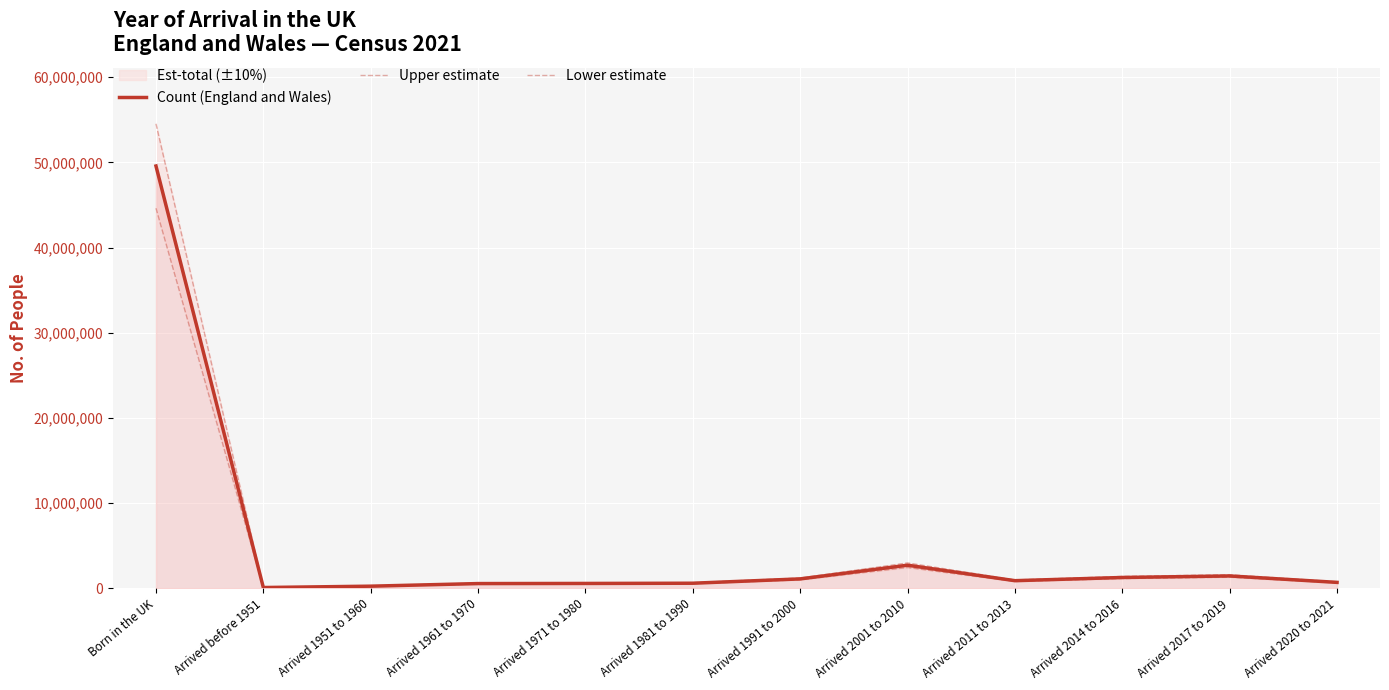

How many data points in Lower estimate are above 791564?

5